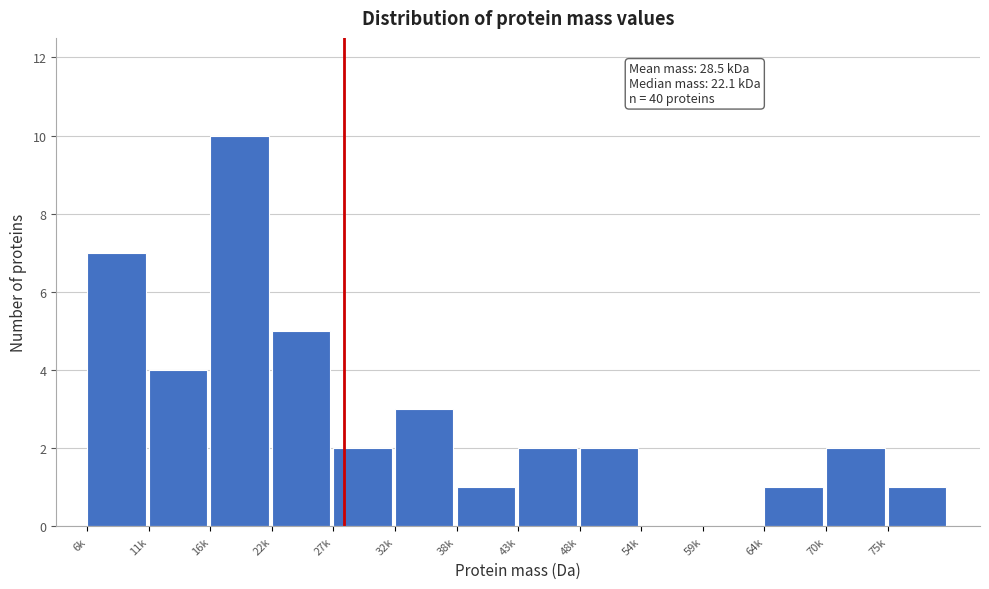

Reading left to right, what are all the values shown in this chart?

6k=7	11k=4	16k=10	22k=5	27k=2	32k=3	38k=1	43k=2	48k=2	54k=0	59k=0	64k=1	70k=2	75k=1